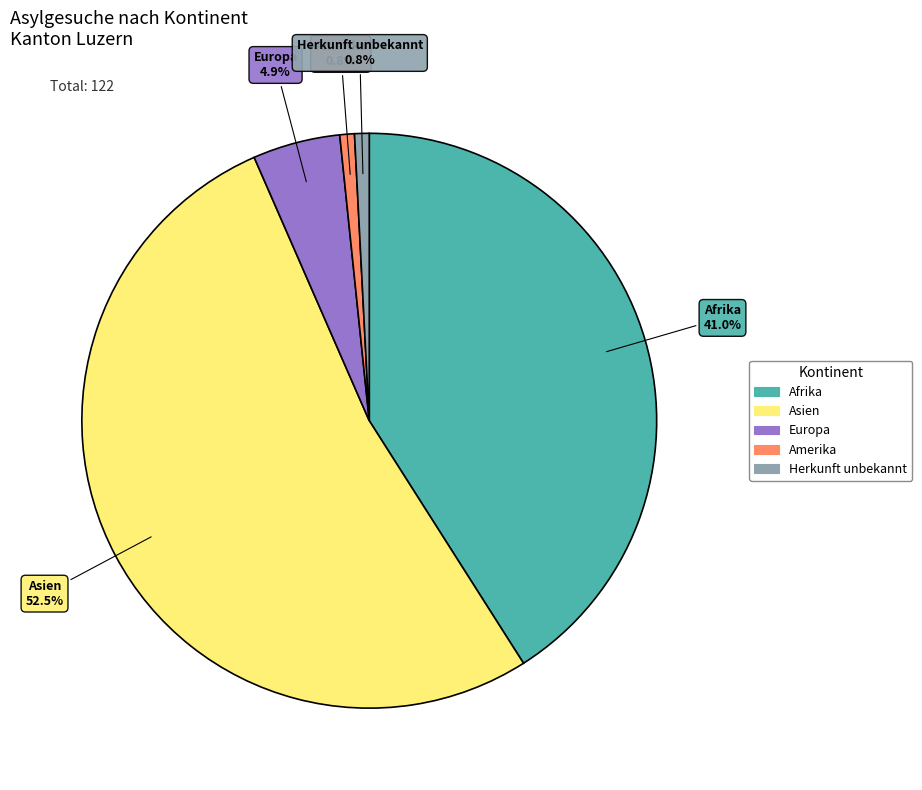

What portion of the pie excludes Amerika?

99.2%